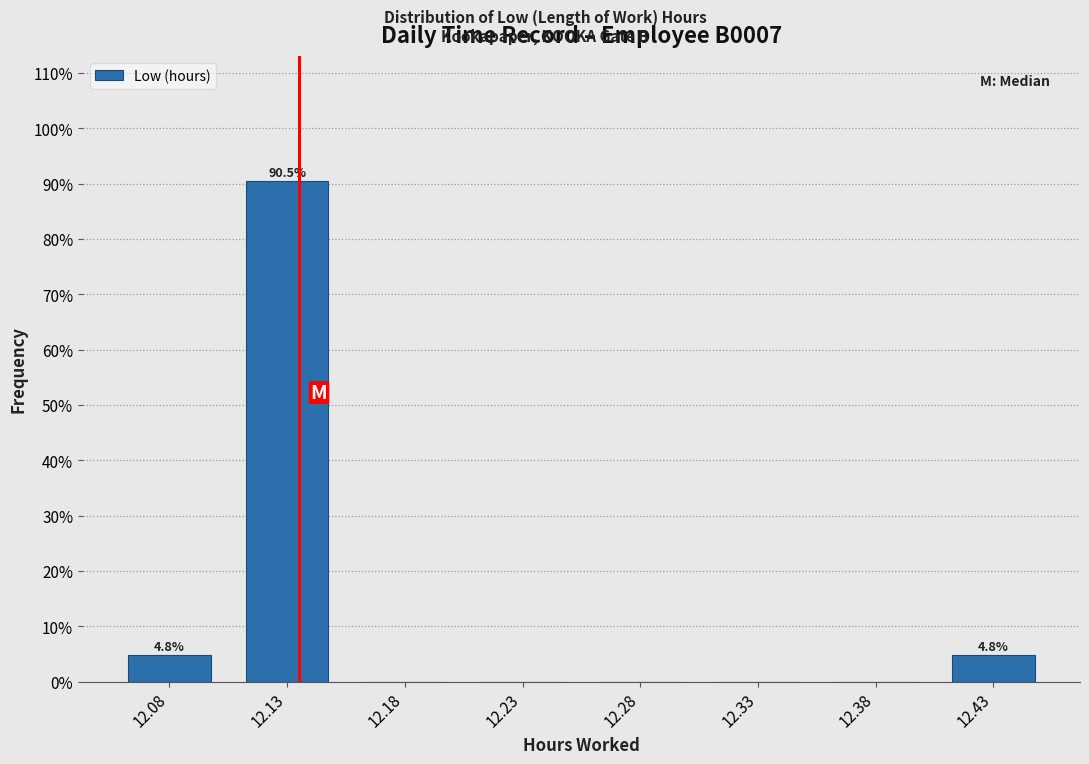

Reading left to right, what are all the values shown in this chart?

12.08=4.8	12.13=90.5	12.18=0.0	12.23=0.0	12.28=0.0	12.33=0.0	12.38=0.0	12.43=4.8